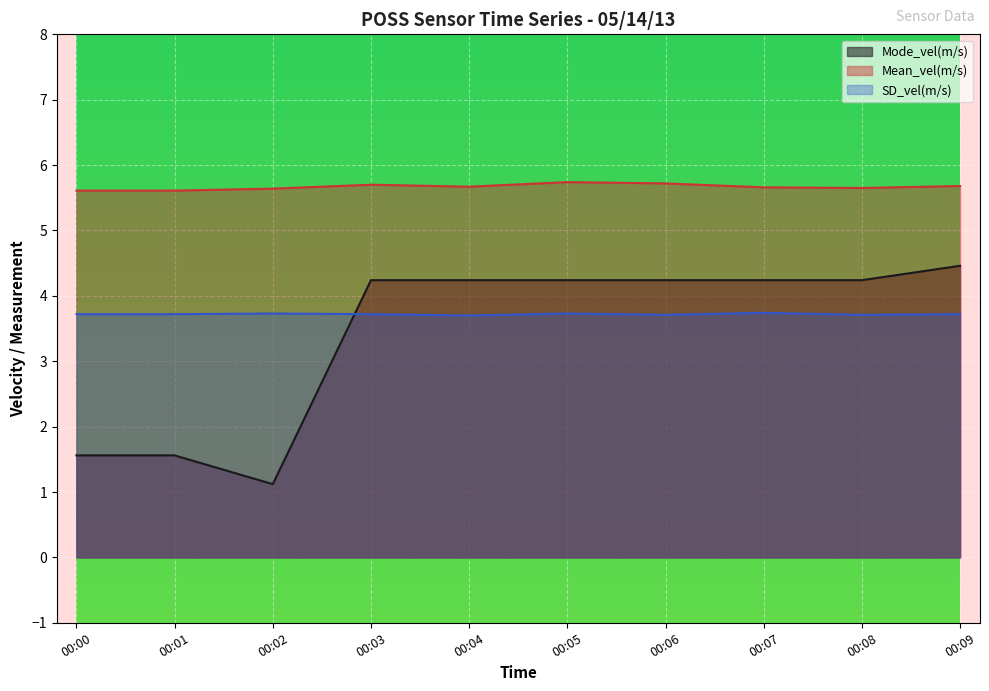

What is the spread (max minus min) of values at 00:04?

2.0